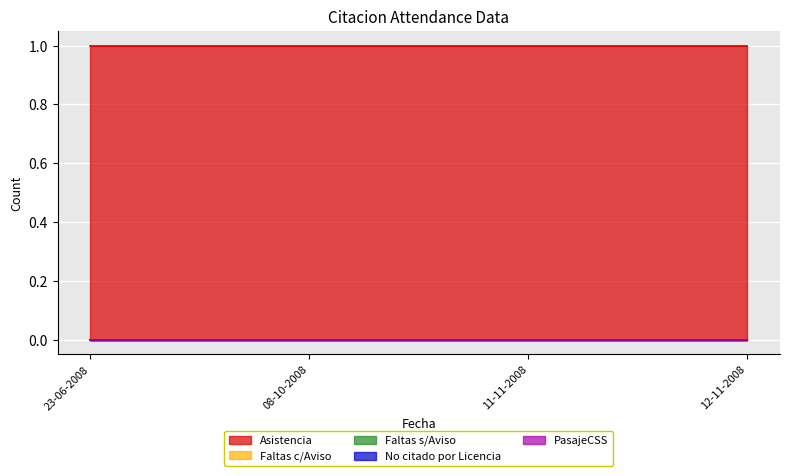

At which category is the sum across all series the highest?

23-06-2008